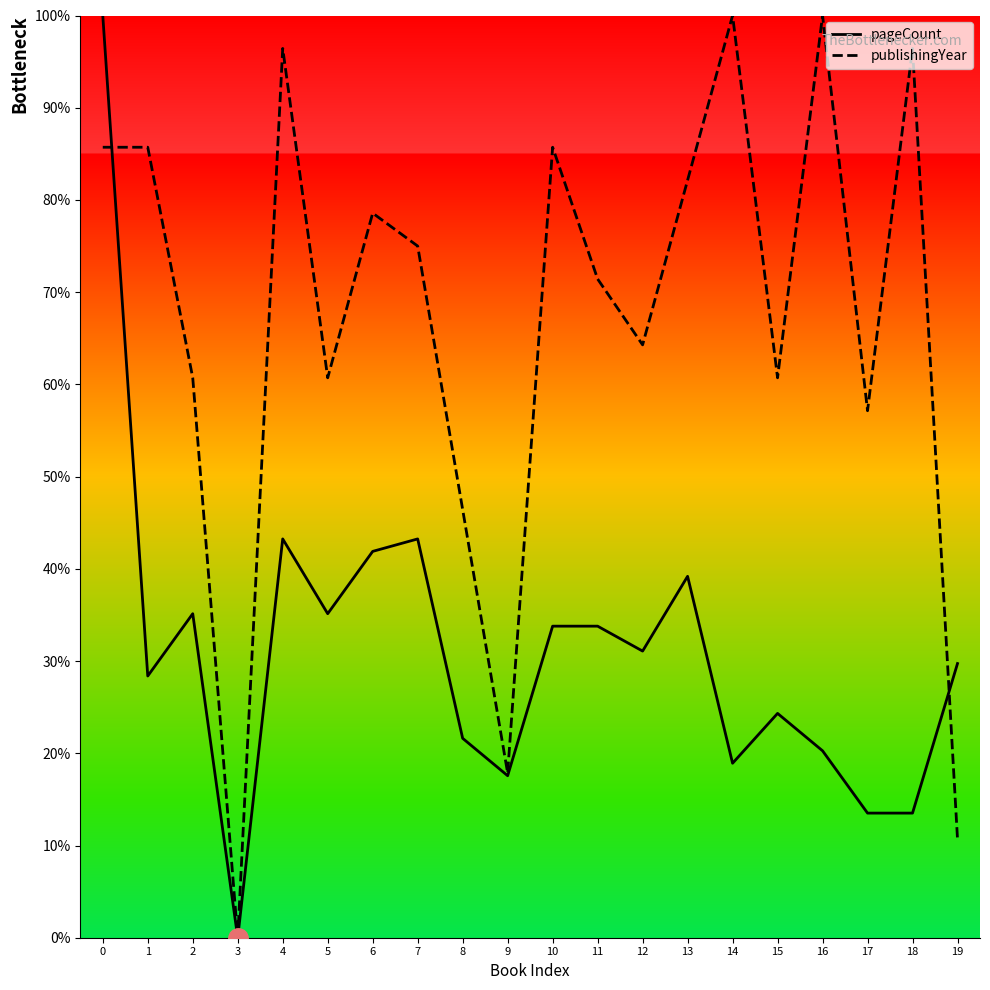

Is it true that pageCount equals 0.3 at 11?

True